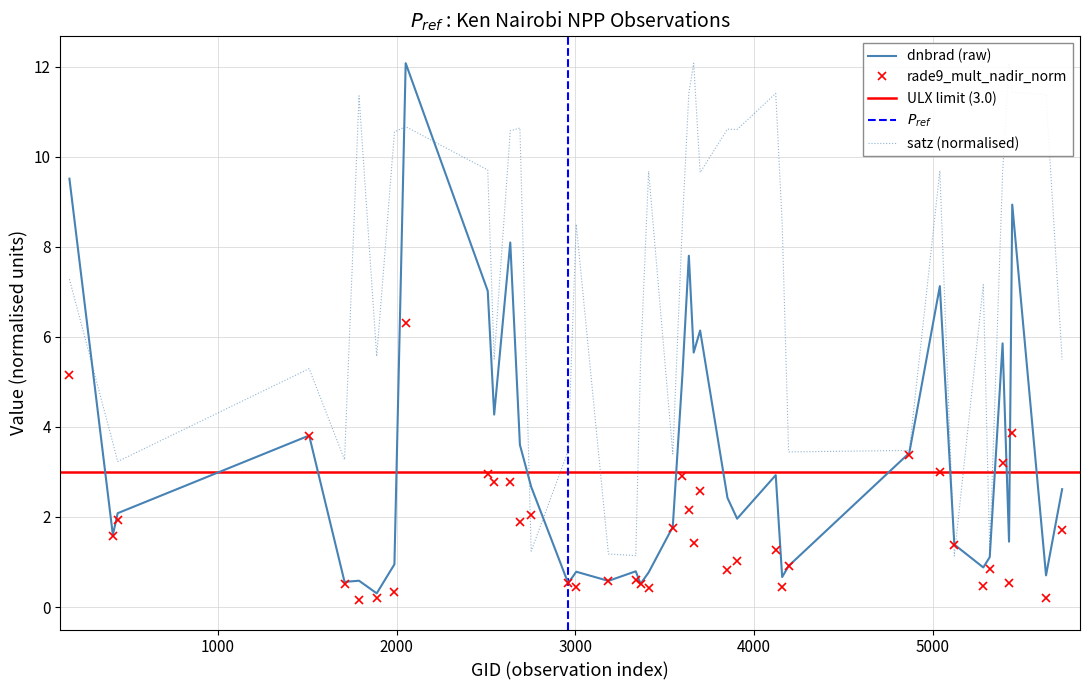

Reading right to left, list all the values displayed in this chart.

dnbrad: 2.6	0.7	8.9	1.5	5.9	1.1	0.9	1.4	7.1	3.4	0.9	0.7	2.9	2.0	2.4	6.1	5.7	7.8	5.2	1.8	0.8	0.5	0.8	0.6	0.8	0.5	2.7	3.6	8.1	4.3	7.0	12.1	0.9	0.3	0.6	0.6	3.8	2.1	1.6	9.5
rade9_mult_nadir_norm: 1.7	0.2	3.9	0.5	3.2	0.8	0.5	1.4	3.0	3.4	0.9	0.4	1.3	1.0	0.8	2.6	1.4	2.2	2.9	1.8	0.4	0.5	0.6	0.6	0.4	0.5	2.0	1.9	2.8	2.8	2.9	6.3	0.3	0.2	0.2	0.5	3.8	1.9	1.6	5.1
satz: 5.5	11.4	11.4	12.1	9.6	1.2	7.2	1.1	9.7	3.5	3.4	8.5	11.4	10.6	10.6	9.6	12.1	11.4	8.5	3.4	9.7	5.5	1.1	1.2	8.5	3.5	1.2	10.6	10.6	5.5	9.7	10.7	10.5	5.6	11.4	3.3	5.3	3.2	3.6	7.3